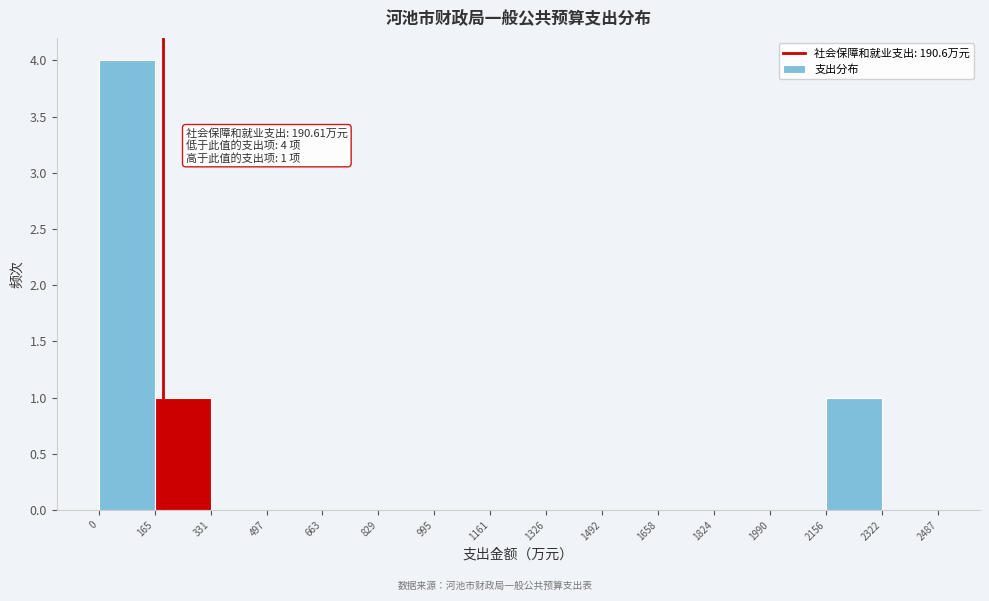

Over which range of the x-axis is the bar tallest?

0 to 165